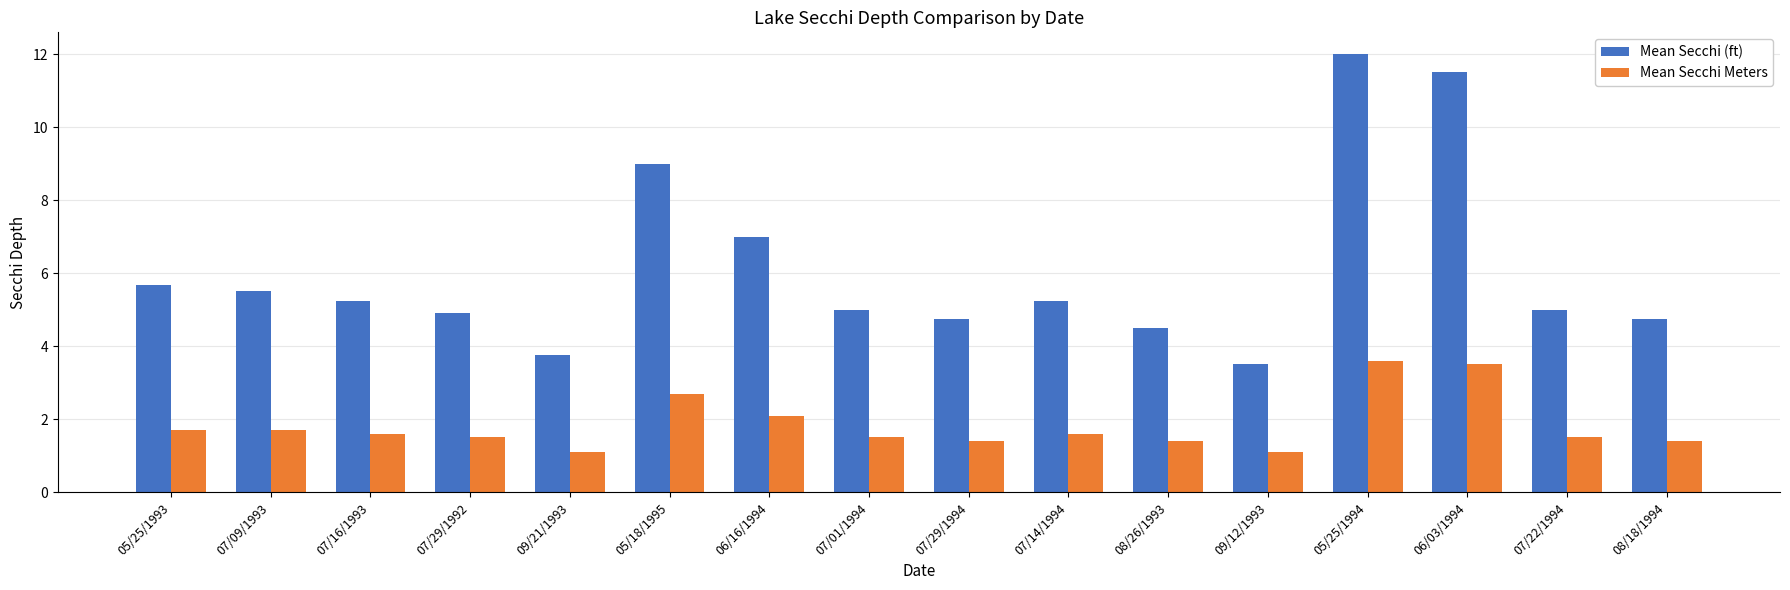

The value of Mean Secchi (ft) at 08/26/1993 is 4.5. True or false?

True